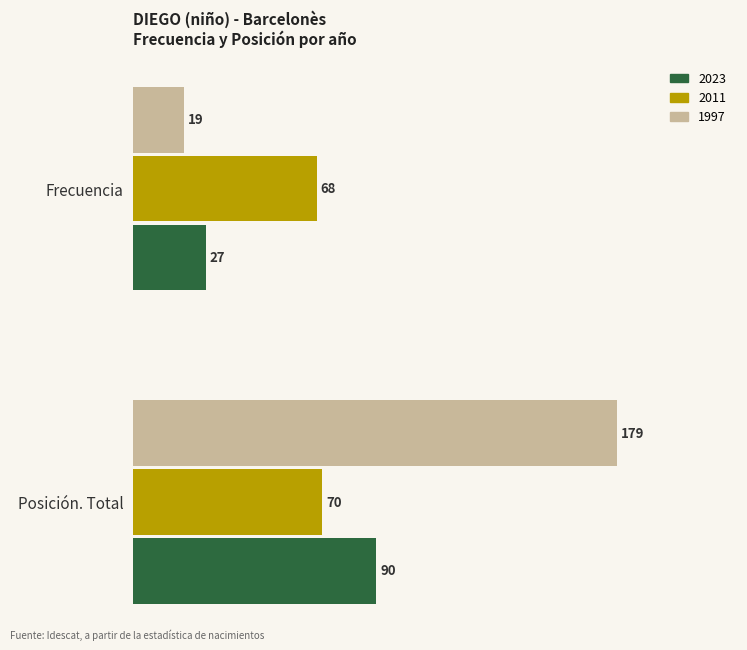

What is the sum of the 1997 values at Posición. Total and Frecuencia?

198